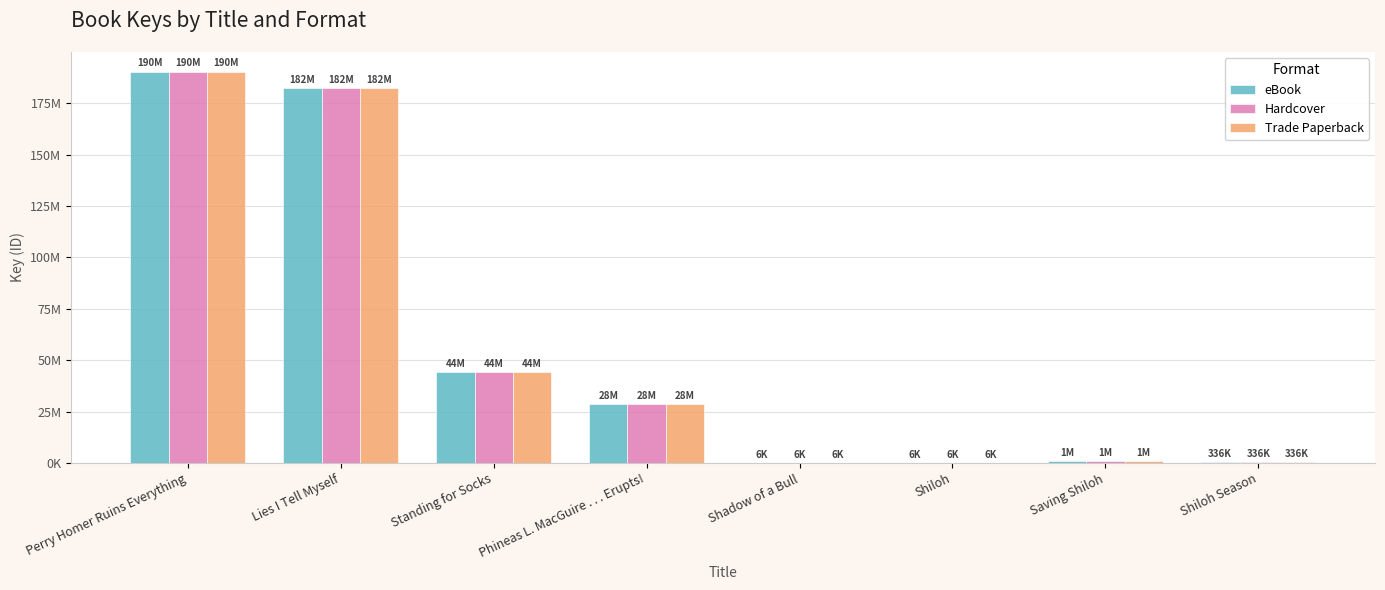

Are the bars horizontal?

No